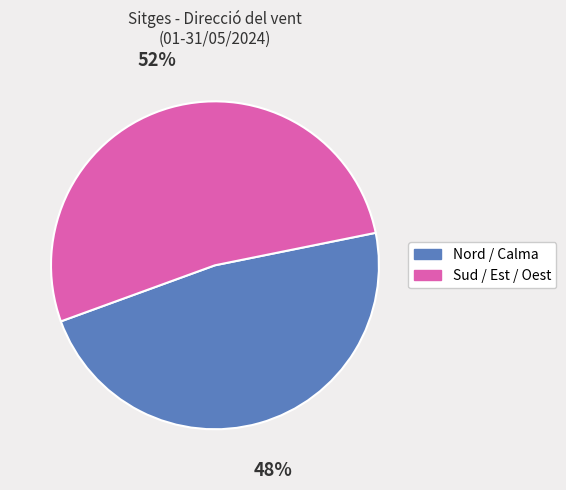

Does any single category account for the majority?

Yes